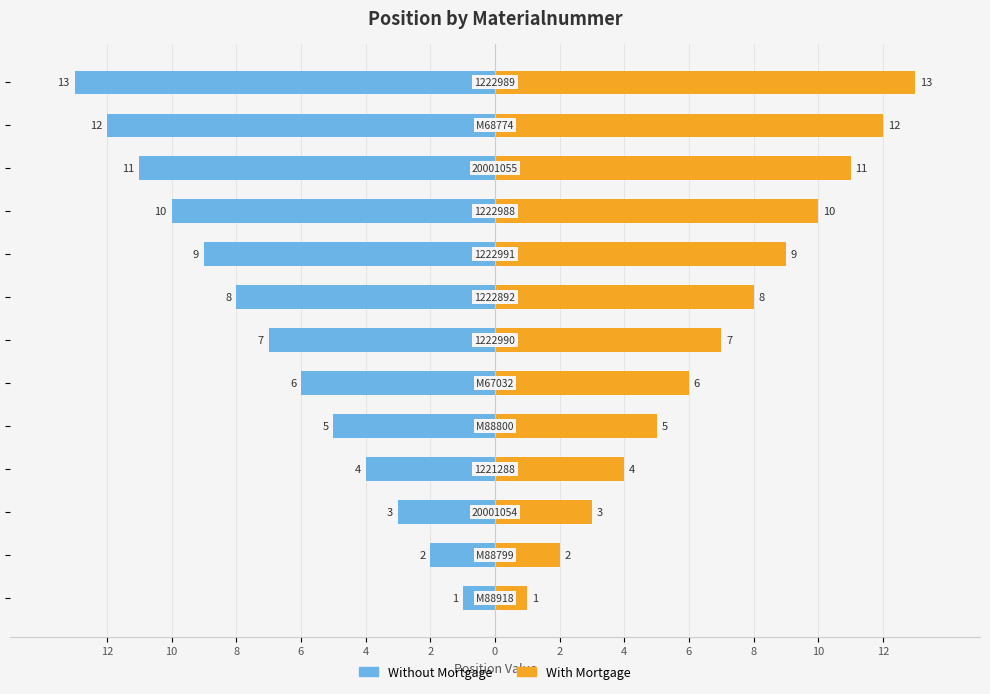

What are all the series names shown in the legend?

Without Mortgage, With Mortgage